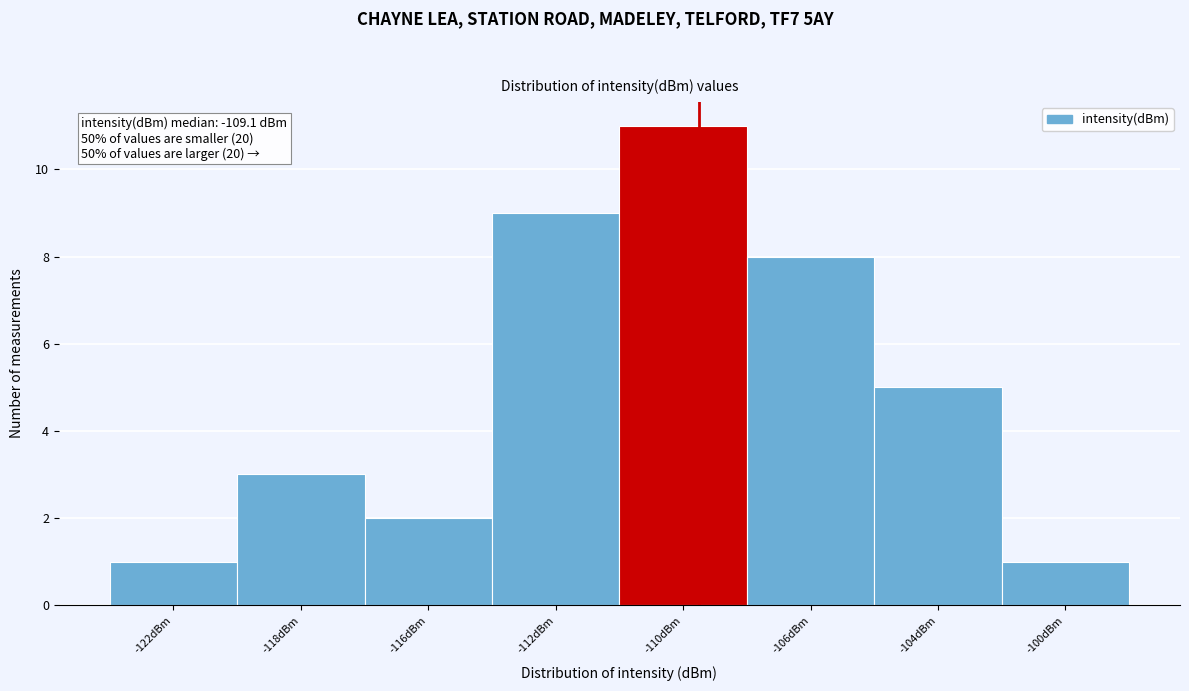

Reading left to right, what are all the values shown in this chart?

1	3	2	9	11	8	5	1